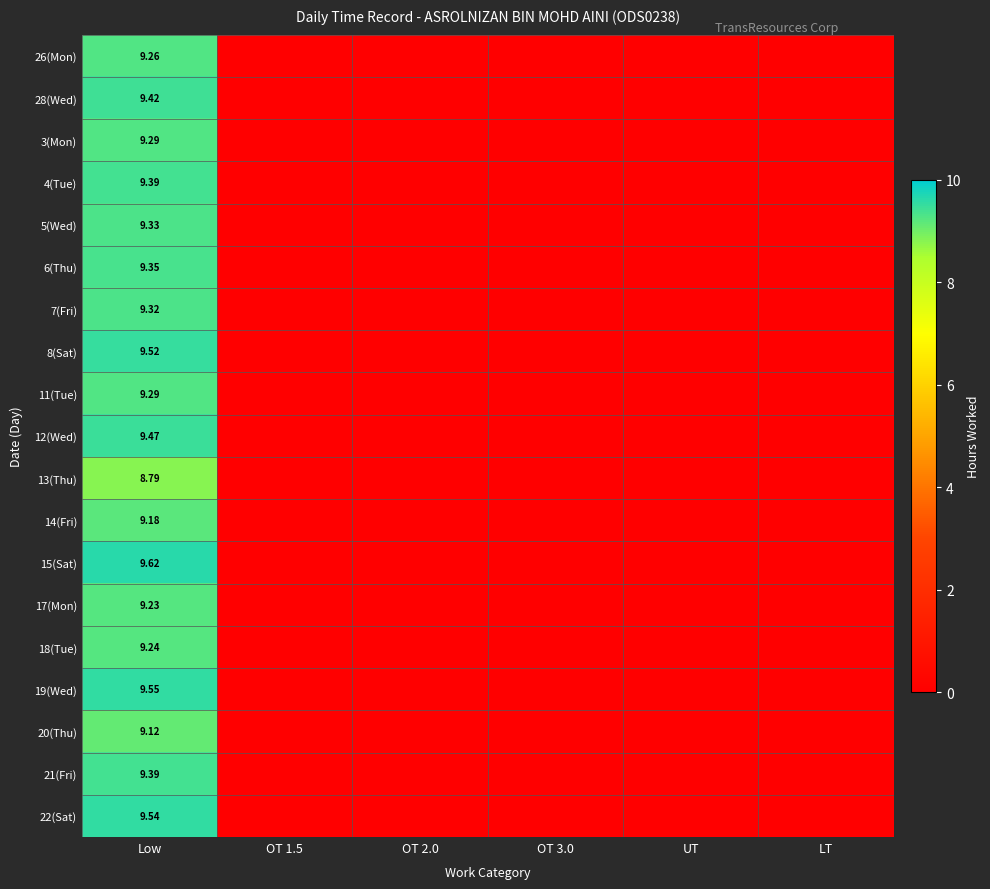

Which label corresponds to the smallest value in the chart?

OT 1.5